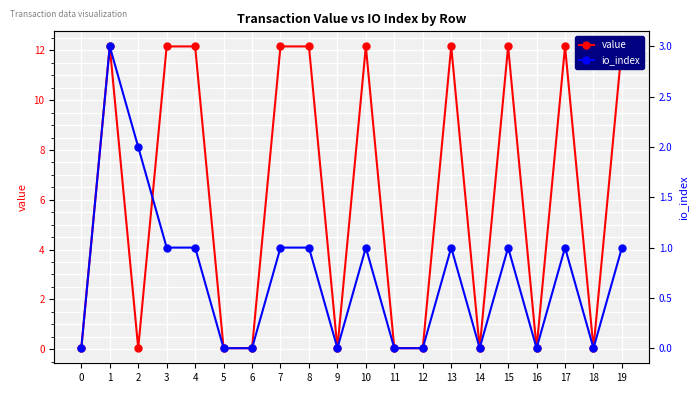

At how many categories does at least one series exceed 7?

10